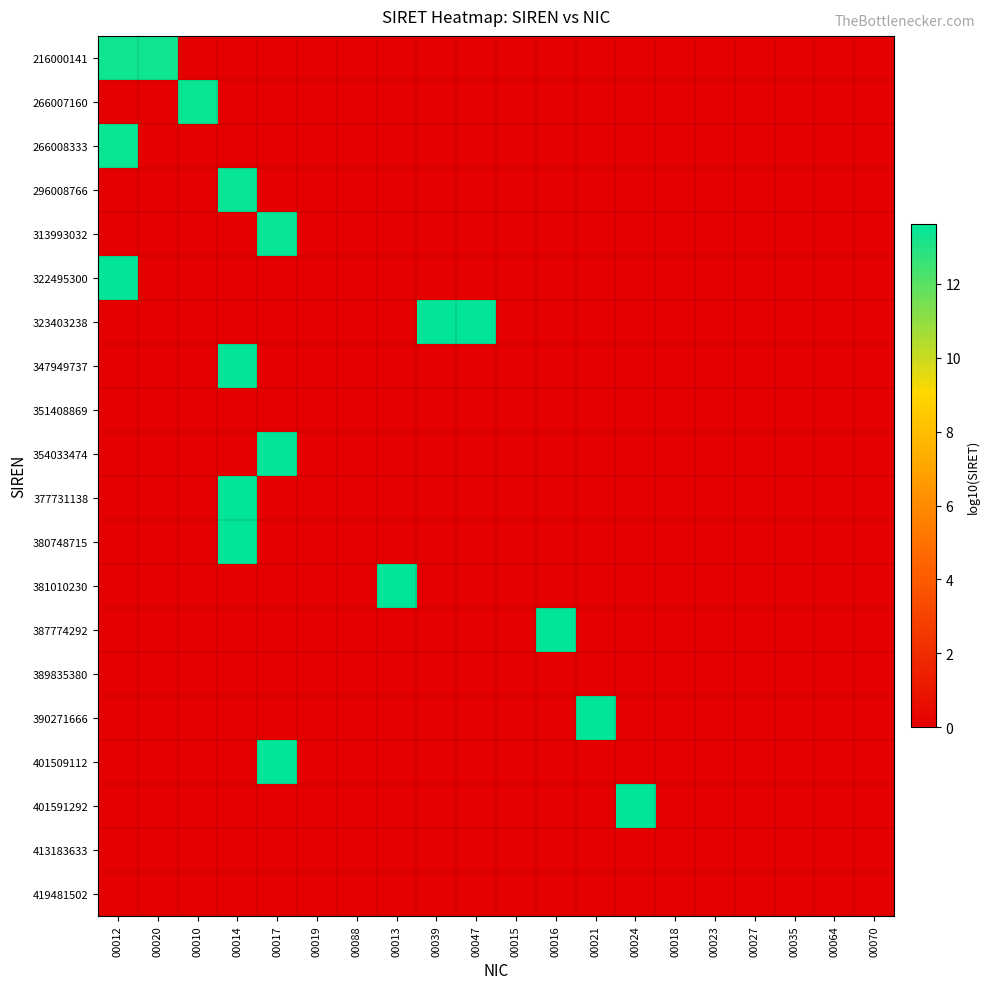

Rank the series by their maximum value, from lowest to highest.

351408869, 389835380, 413183633, 419481502, 216000141, 266007160, 266008333, 296008766, 313993032, 322495300, 323403238, 347949737, 354033474, 377731138, 380748715, 381010230, 387774292, 390271666, 401509112, 401591292